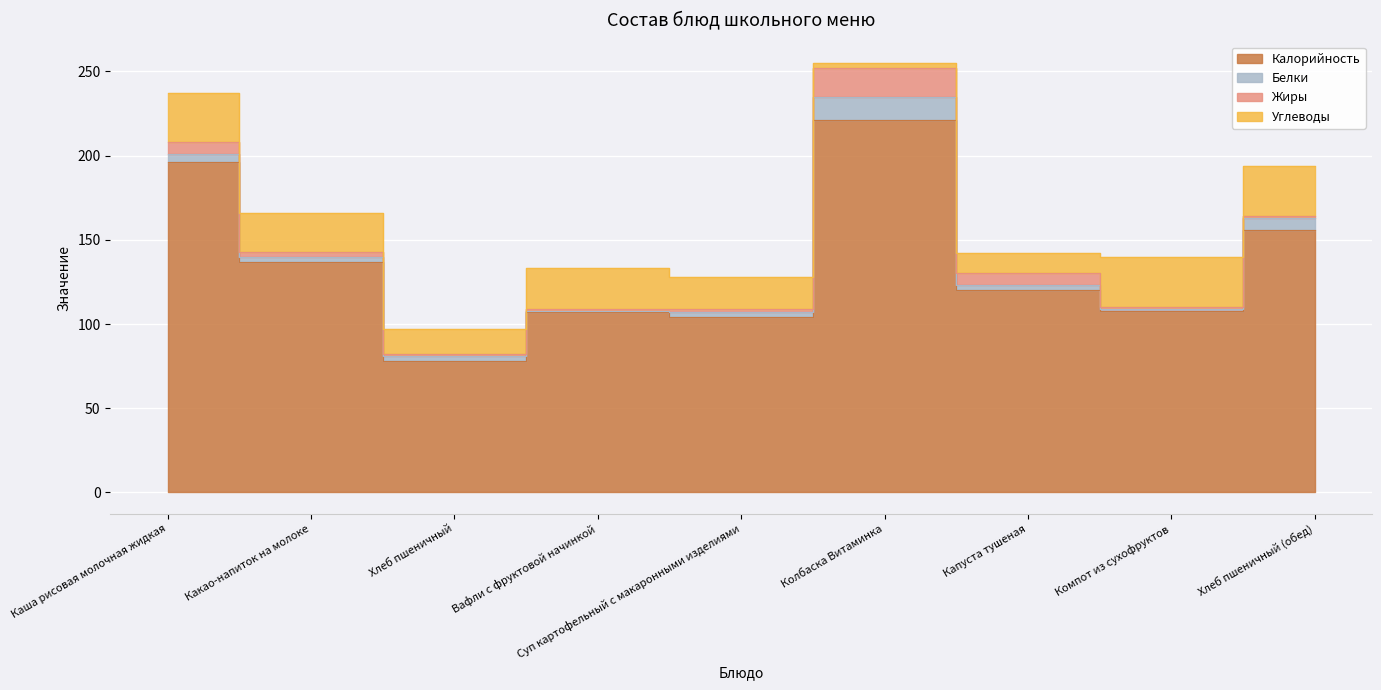

List the labels in order of Белки value, largest first.

Колбаска Витаминка, Хлеб пшеничный (обед), Каша рисовая молочная жидкая, Какао-напиток на молоке, Хлеб пшеничный, Суп картофельный с макаронными изделиями, Капуста тушеная, Вафли с фруктовой начинкой, Компот из сухофруктов